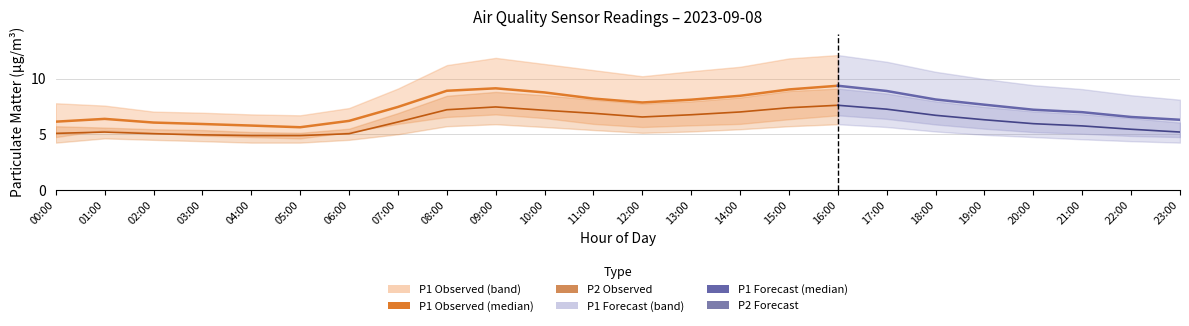

Is this an area chart (filled region under the line)?

No